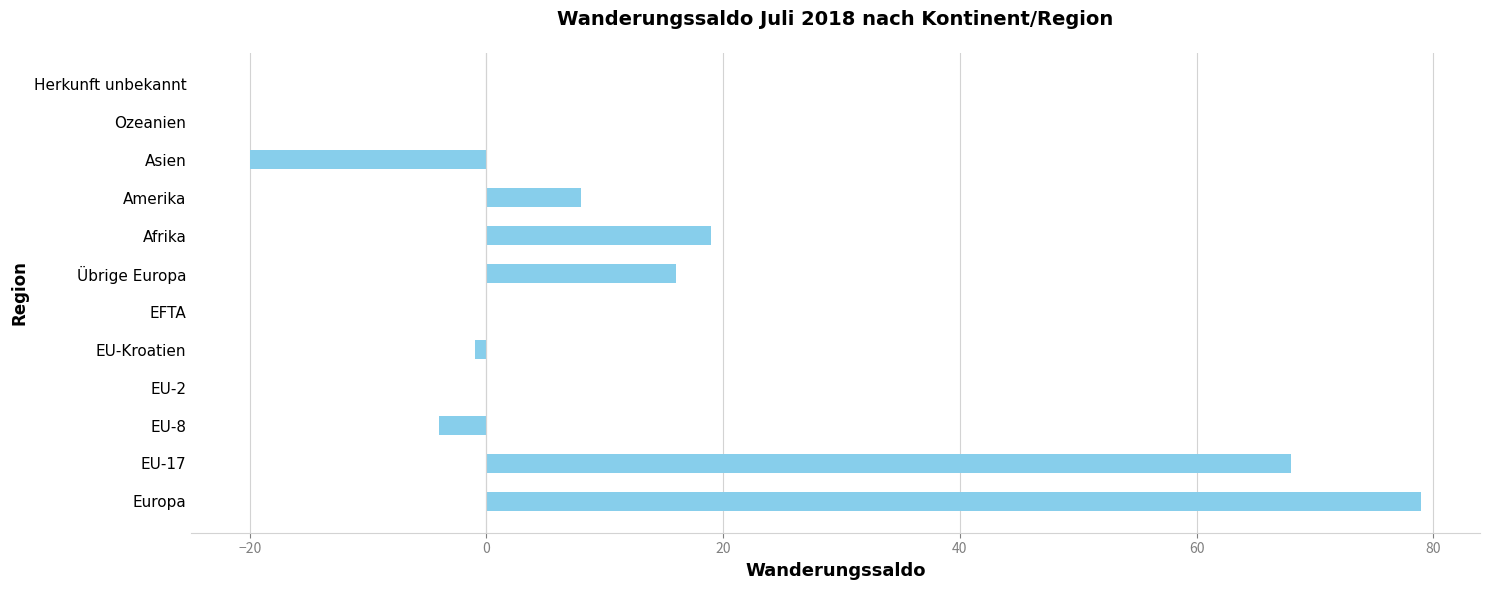

How many series are shown in this chart?

1